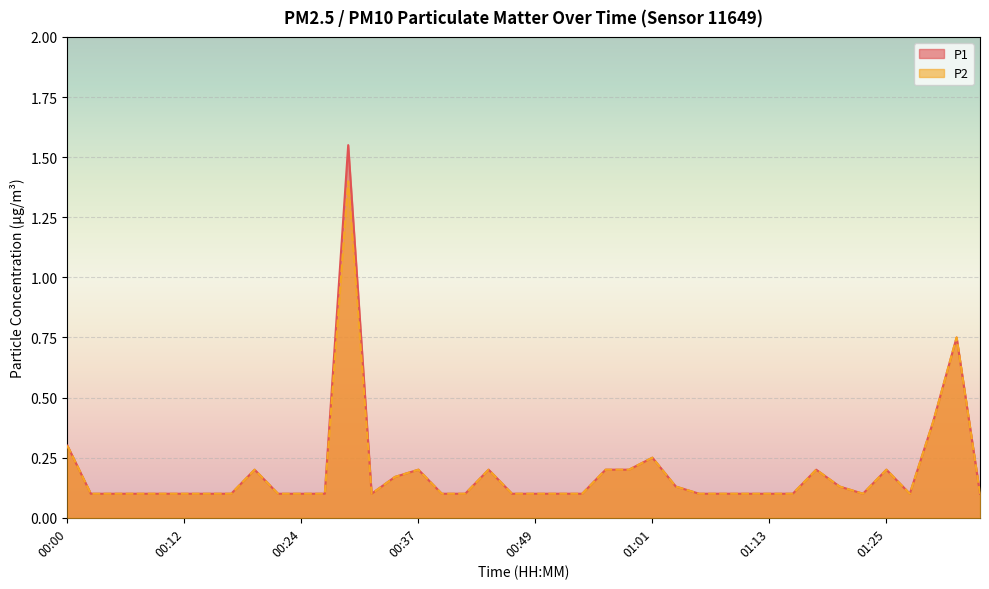

What is the smallest value displayed?

0.1